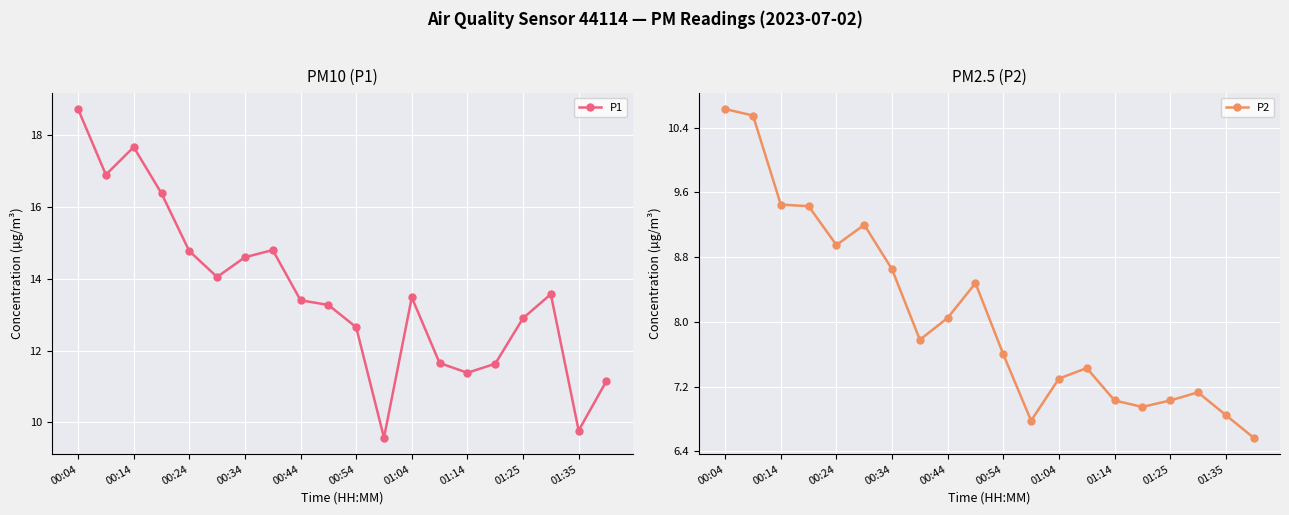

True or false: P1 and P2 intersect in this chart.

False